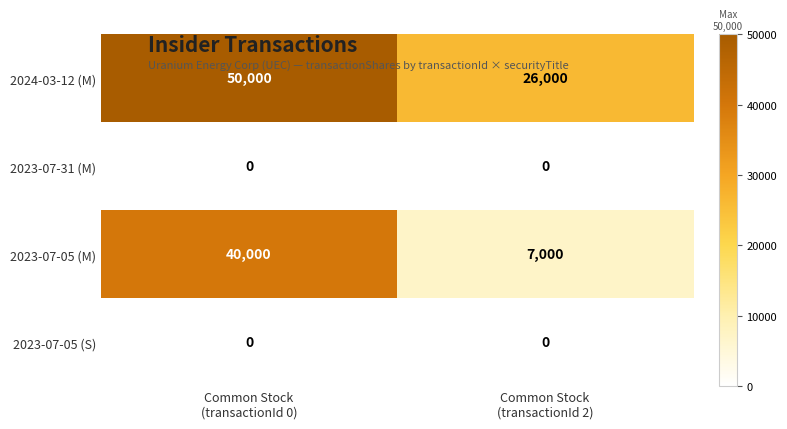

What is the sum of all 2024-03-12 (M) values?

76000